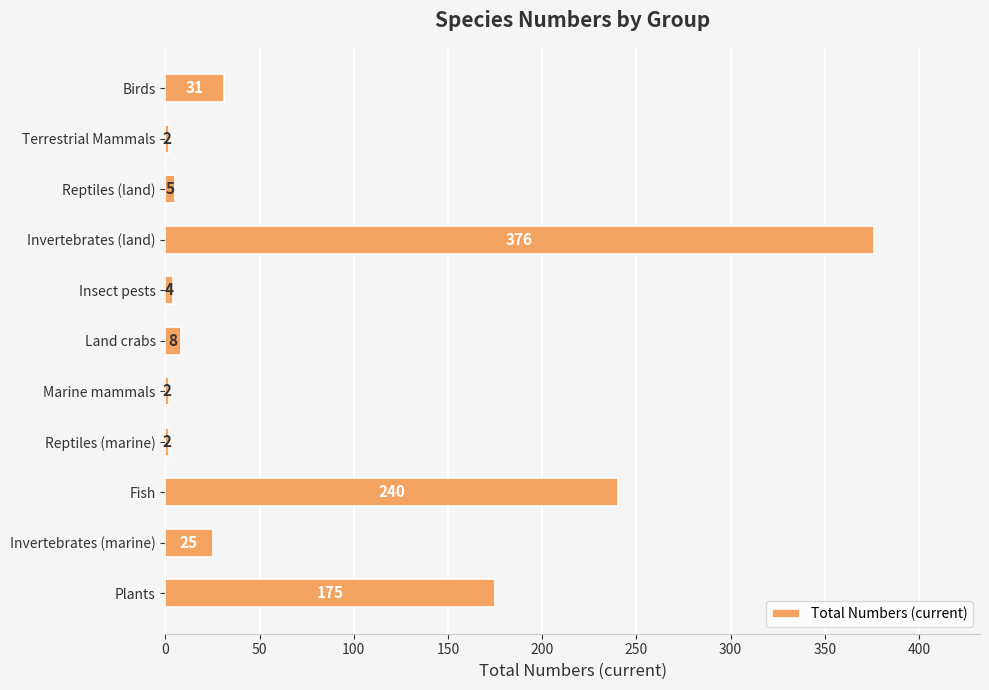

At which label is the value closest to 189?

Plants